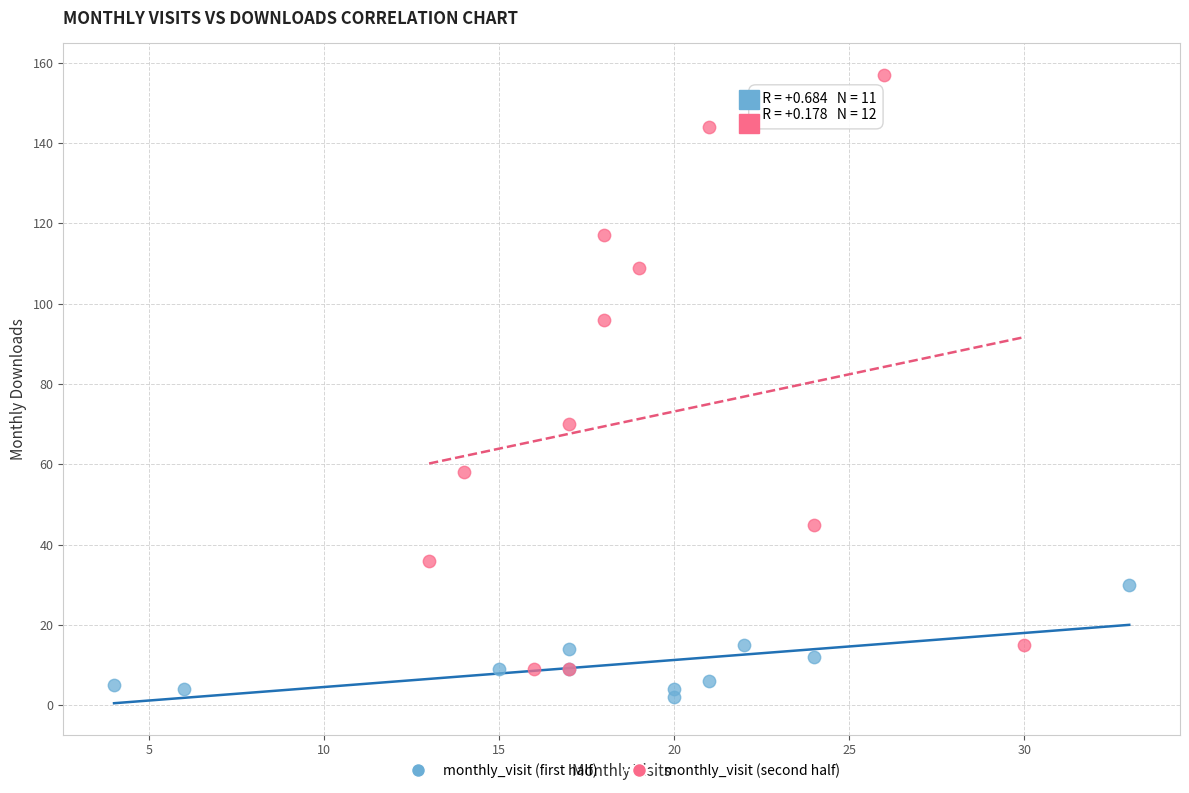

Which series has the largest Y range (max minus min)?

monthly_visit (second half)